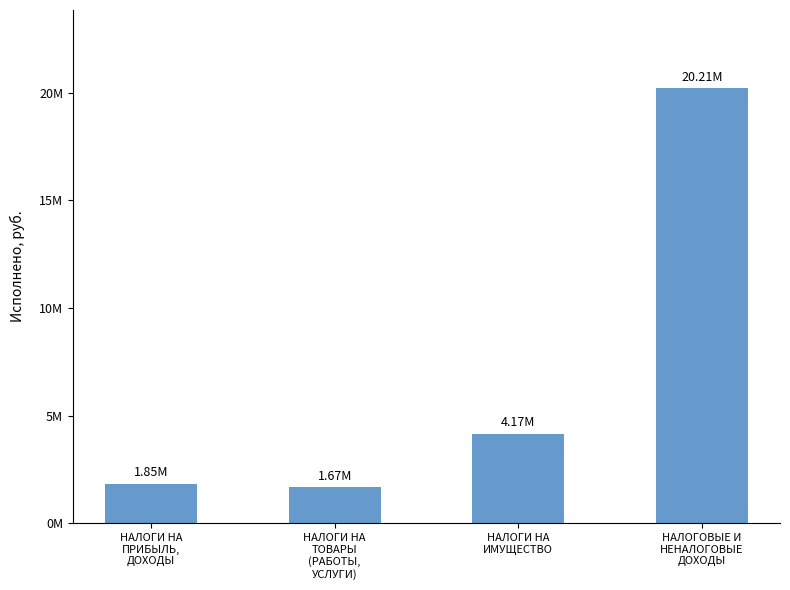

What is the maximum value shown in the chart?

20210353.3